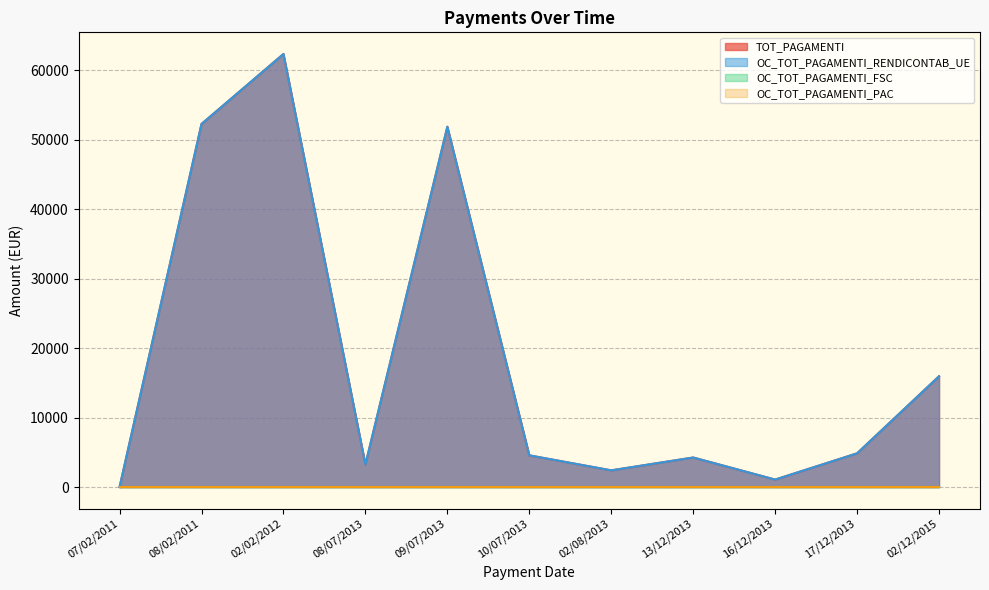

The value of OC_TOT_PAGAMENTI_RENDICONTAB_UE at 02/02/2012 is 21913.3. True or false?

False